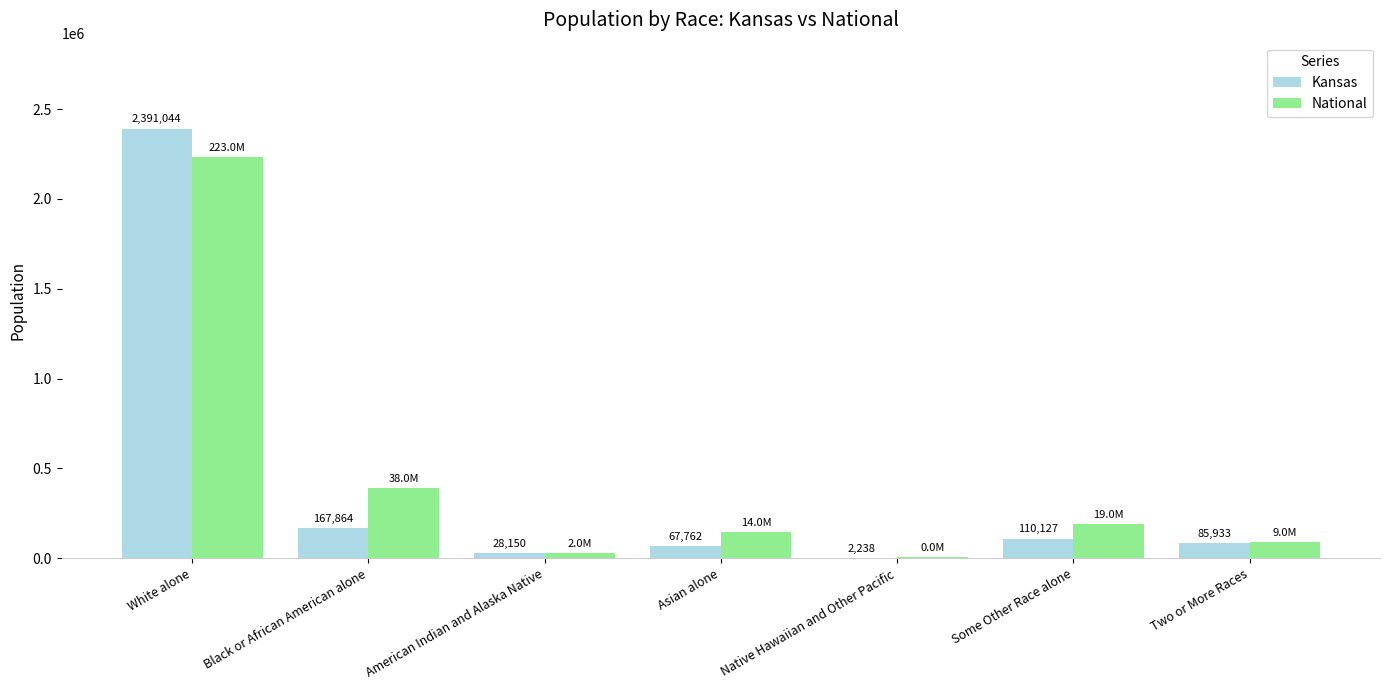

What is the greatest value displayed?

2391044.0